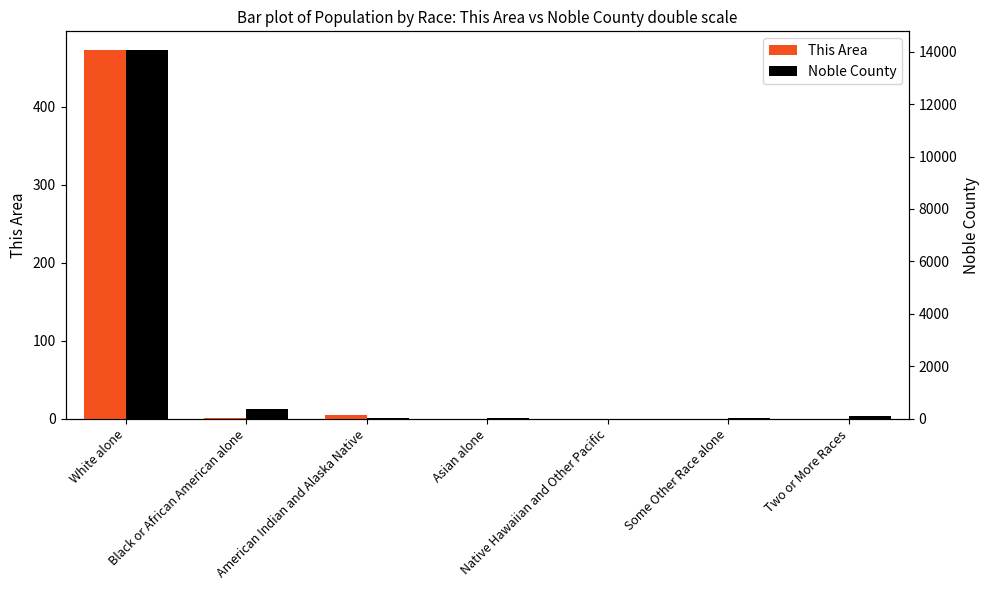

Is the value of Noble County at Native Hawaiian and Other Pacific greater than the value of This Area at Native Hawaiian and Other Pacific?

Yes